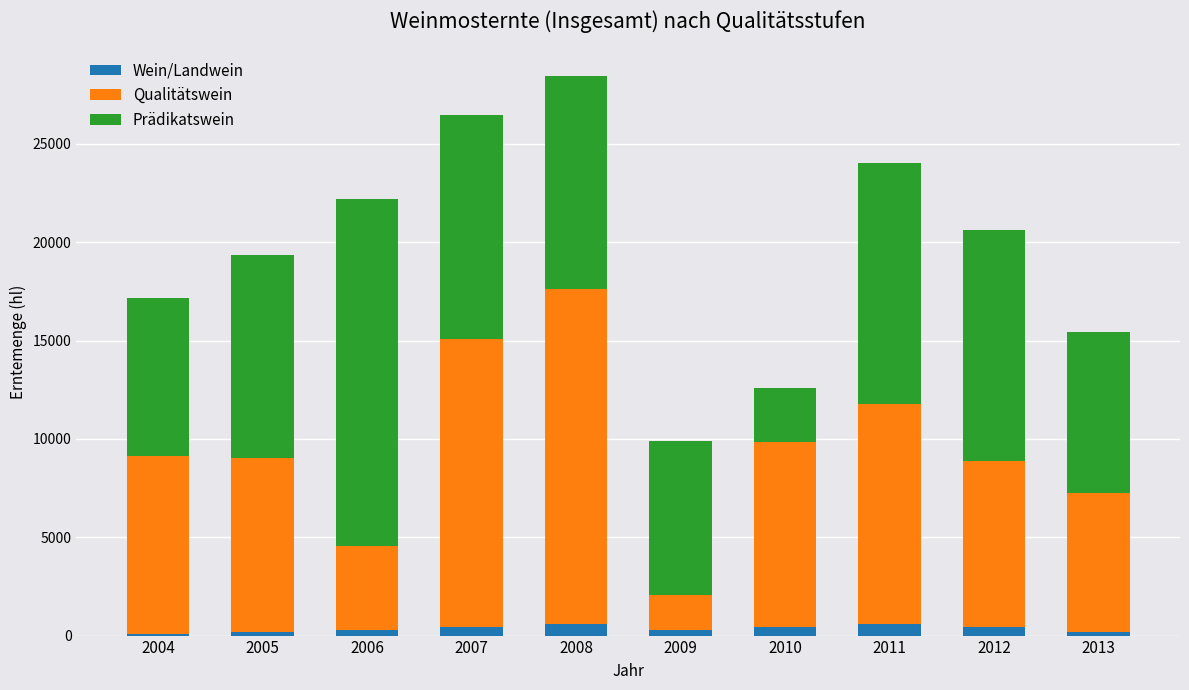

At which category is the sum across all series the highest?

2008